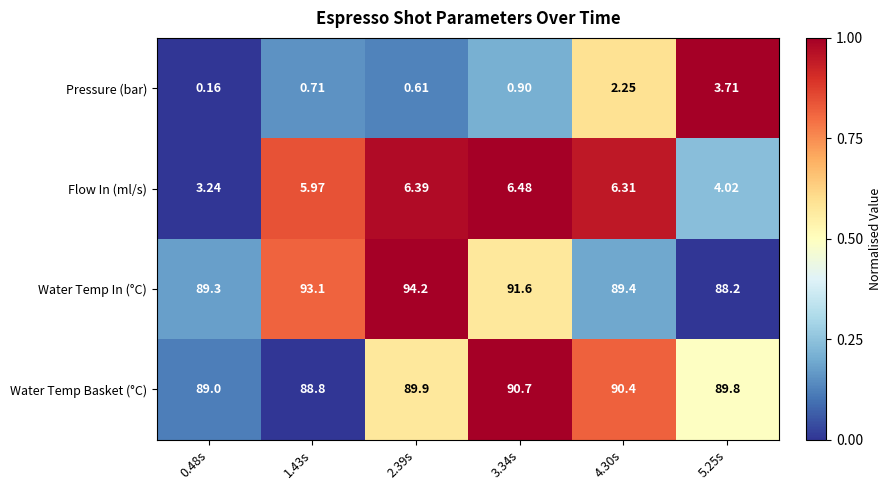

Between 1.43s and 4.30s, which series saw the biggest shift?

Water Temp In (°C)